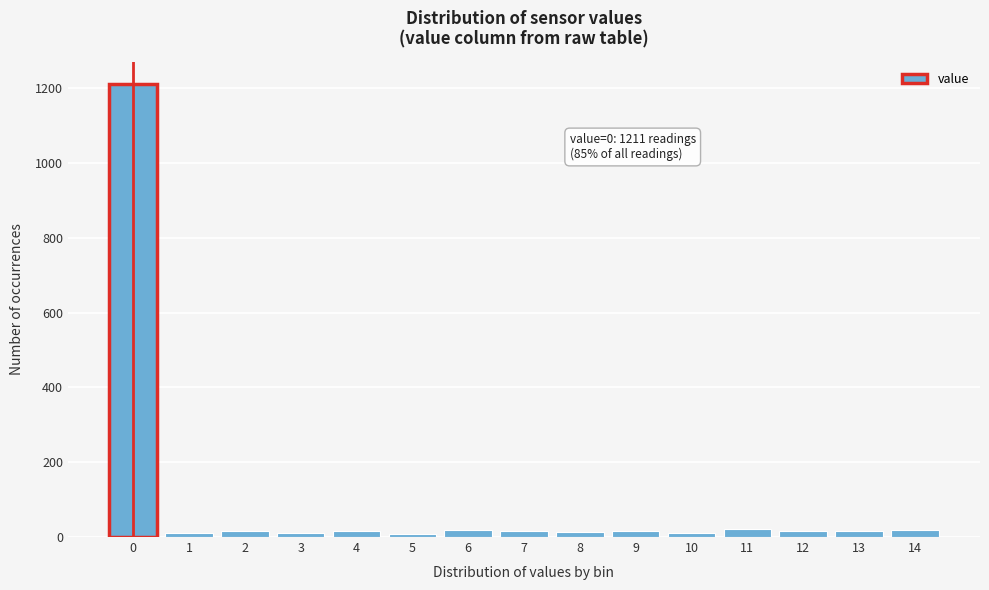

What is the sum of all values?

1420